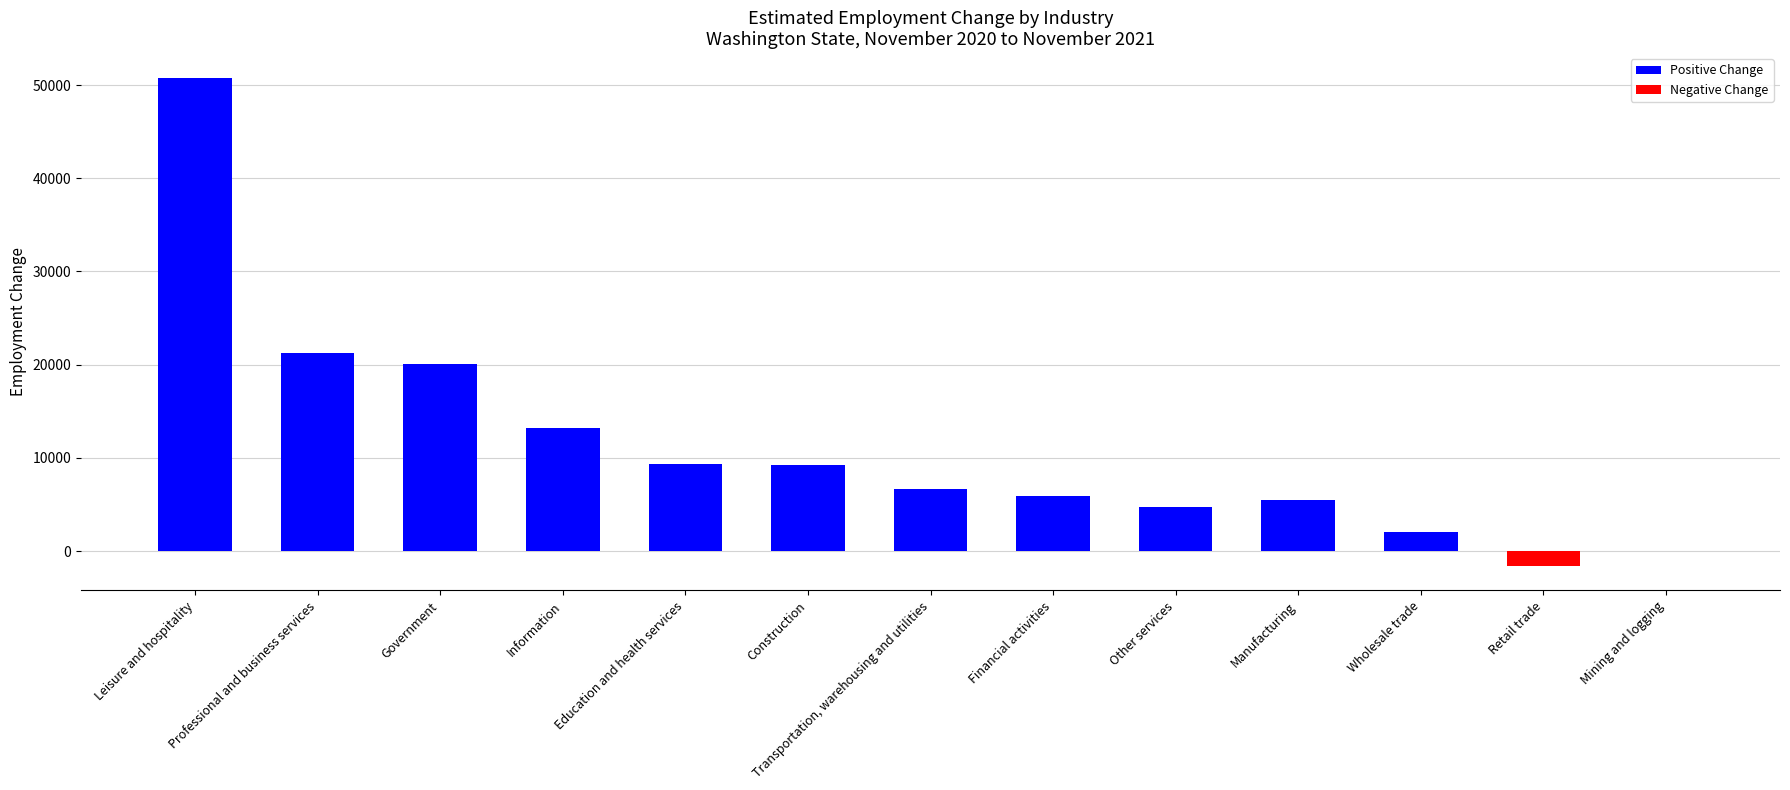

How many series are shown in this chart?

1